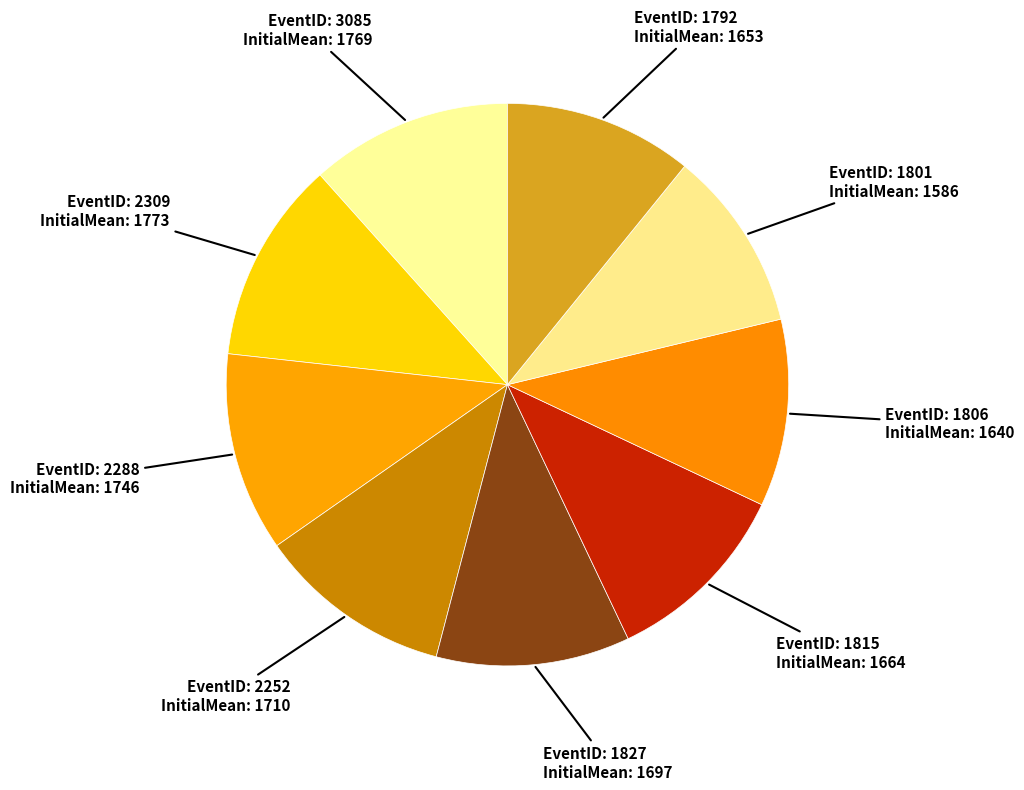

How many slices are in this pie chart?

9